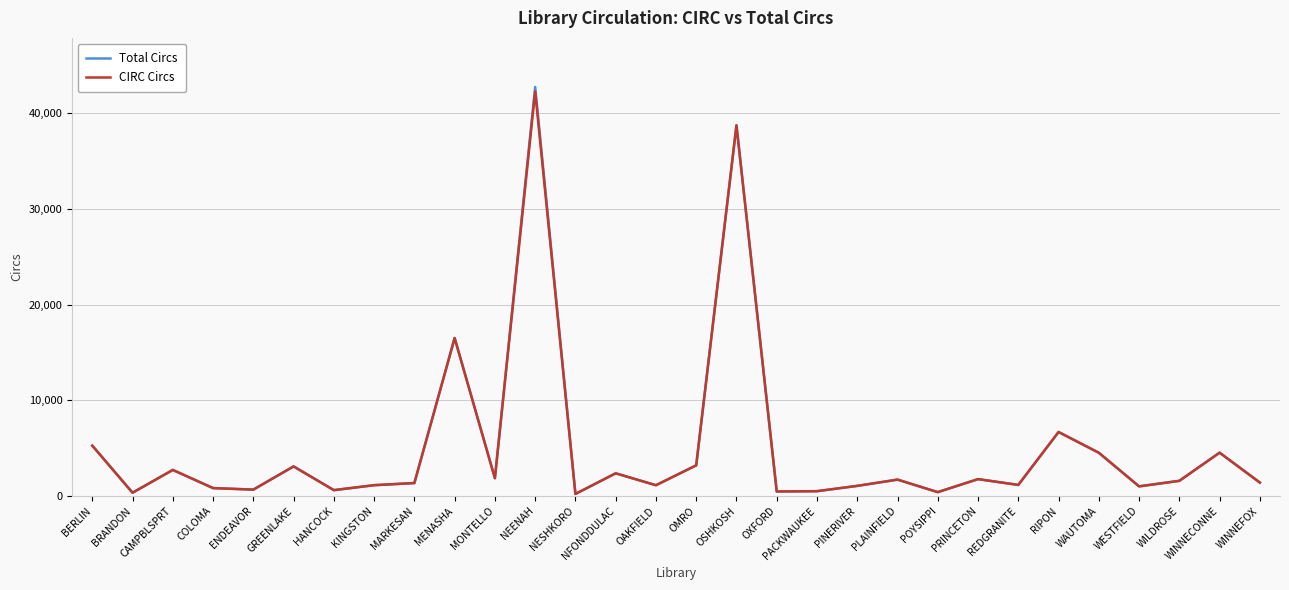

What is the maximum value for CIRC Circs?

42270